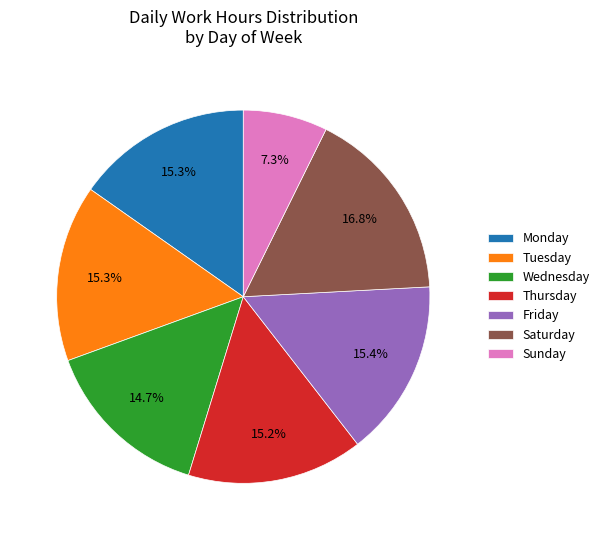

Is there any slice that represents more than half of the pie?

No